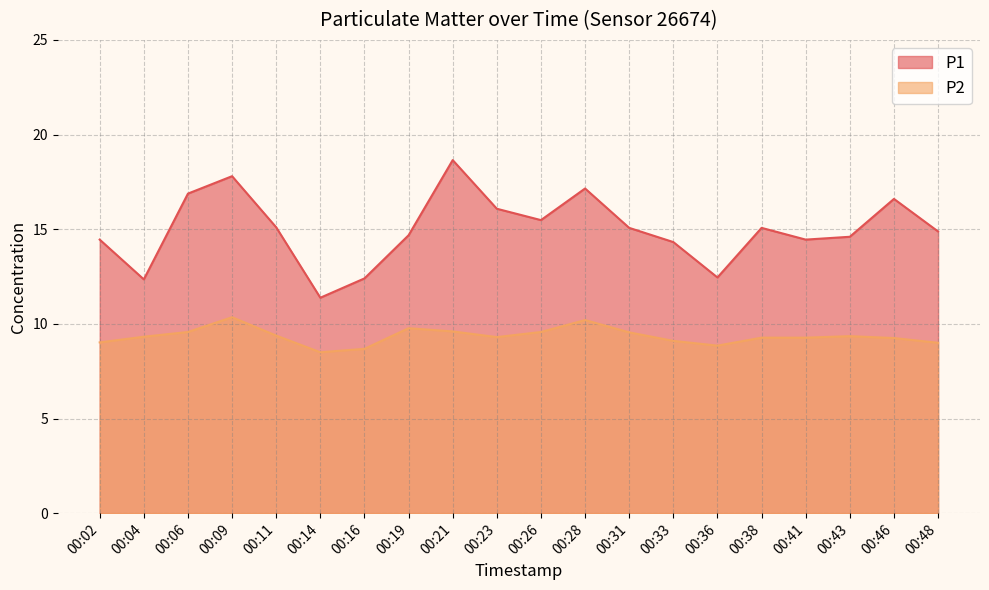

At which label does P1 reach its peak?

00:21